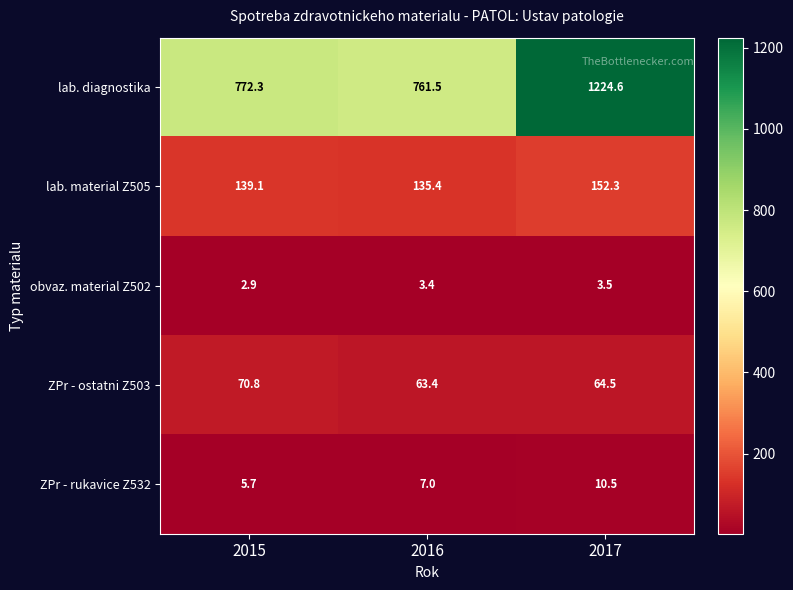

What is the maximum value shown in the chart?

1224.6